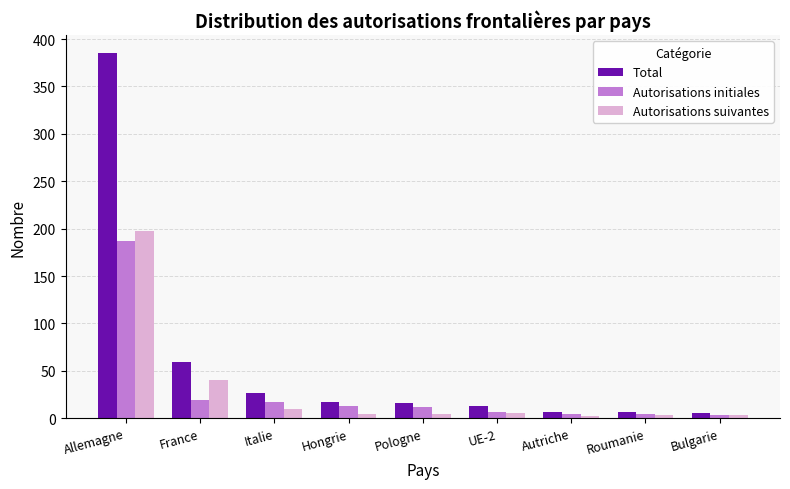

What is the spread (max minus min) of values at France?

40